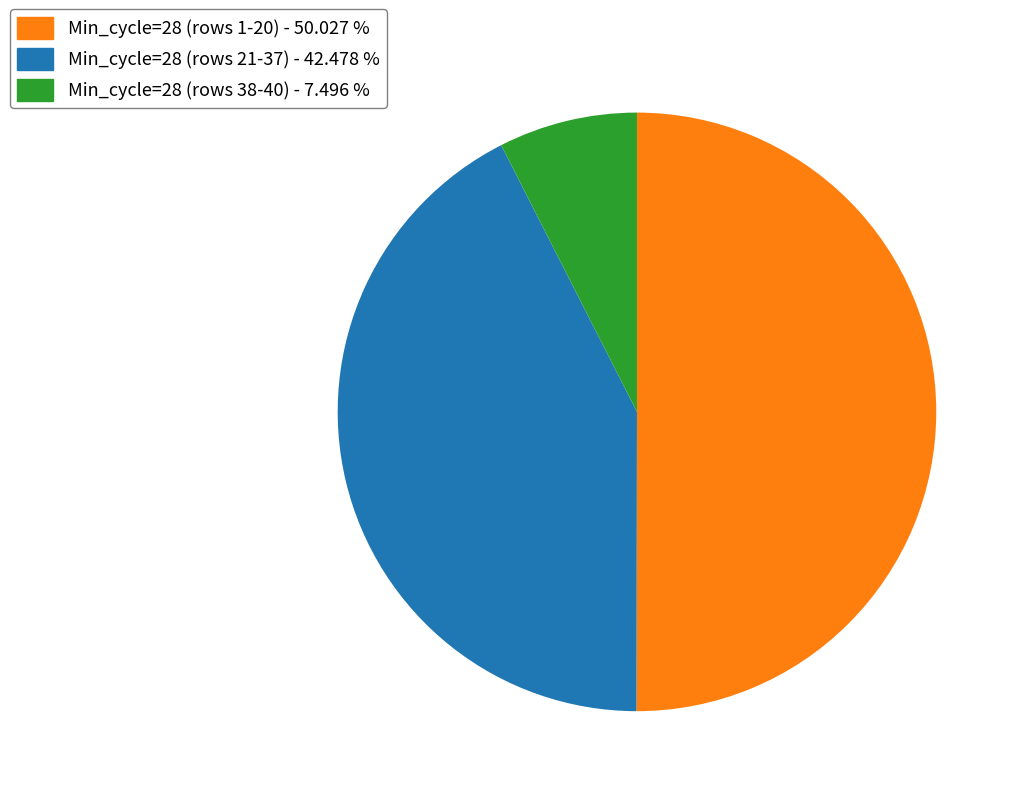

Which slice is the largest?

Min_cycle=28 (rows 1-20) - 50.027 %